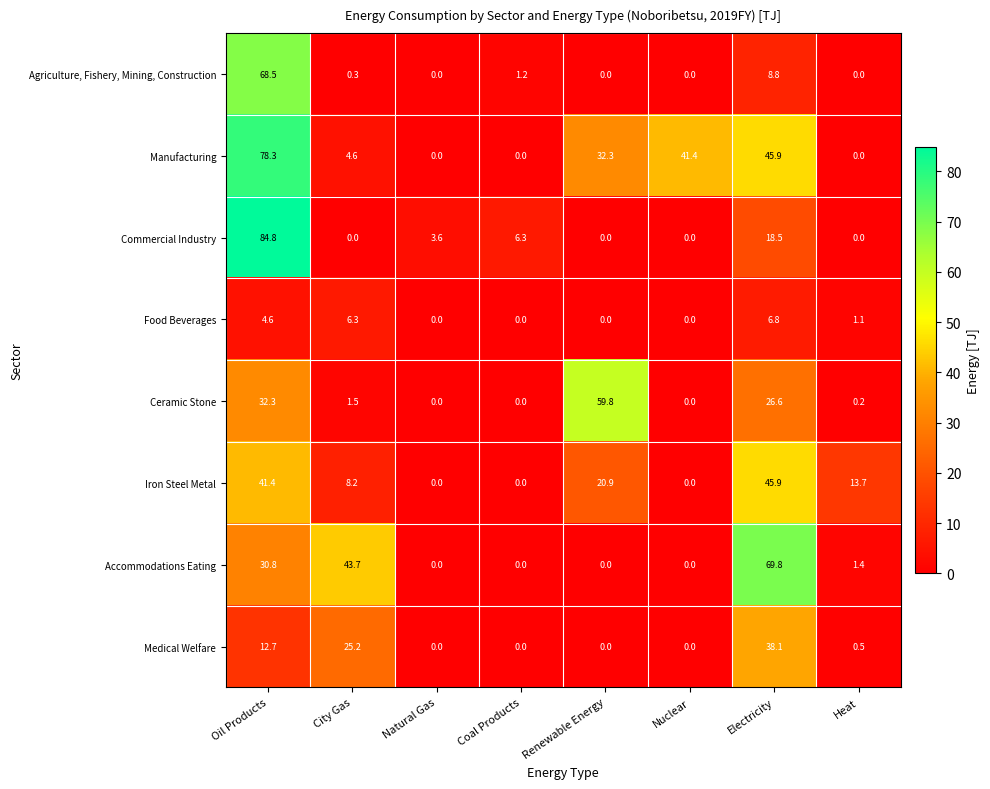

List the series in order of their peak value, highest first.

Commercial Industry, Manufacturing, Accommodations Eating, Agriculture, Fishery, Mining, Construction, Ceramic Stone, Iron Steel Metal, Medical Welfare, Food Beverages